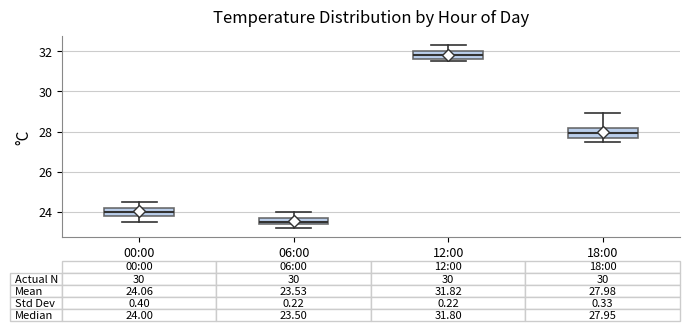

Which box's median line is the highest?

12:00